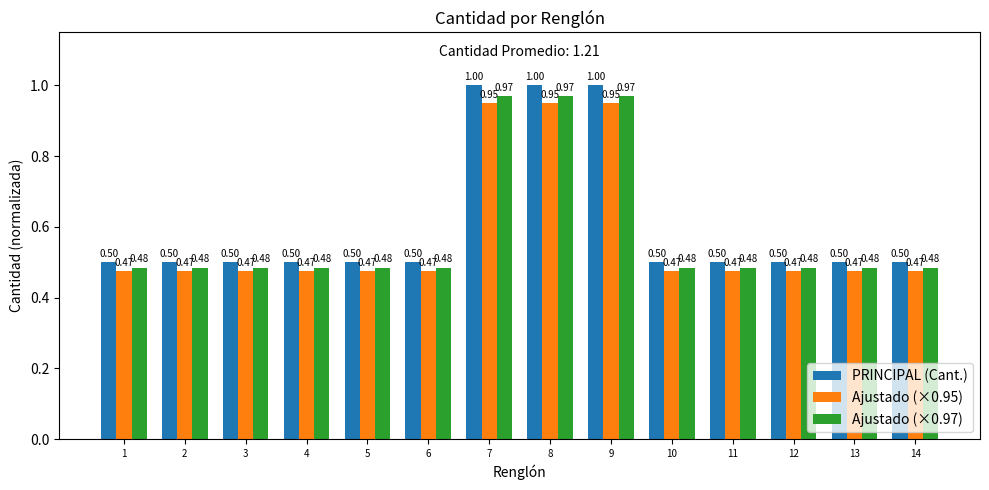

What is the value of the PRINCIPAL (Cant.) bar at the 12th from the left?

0.5